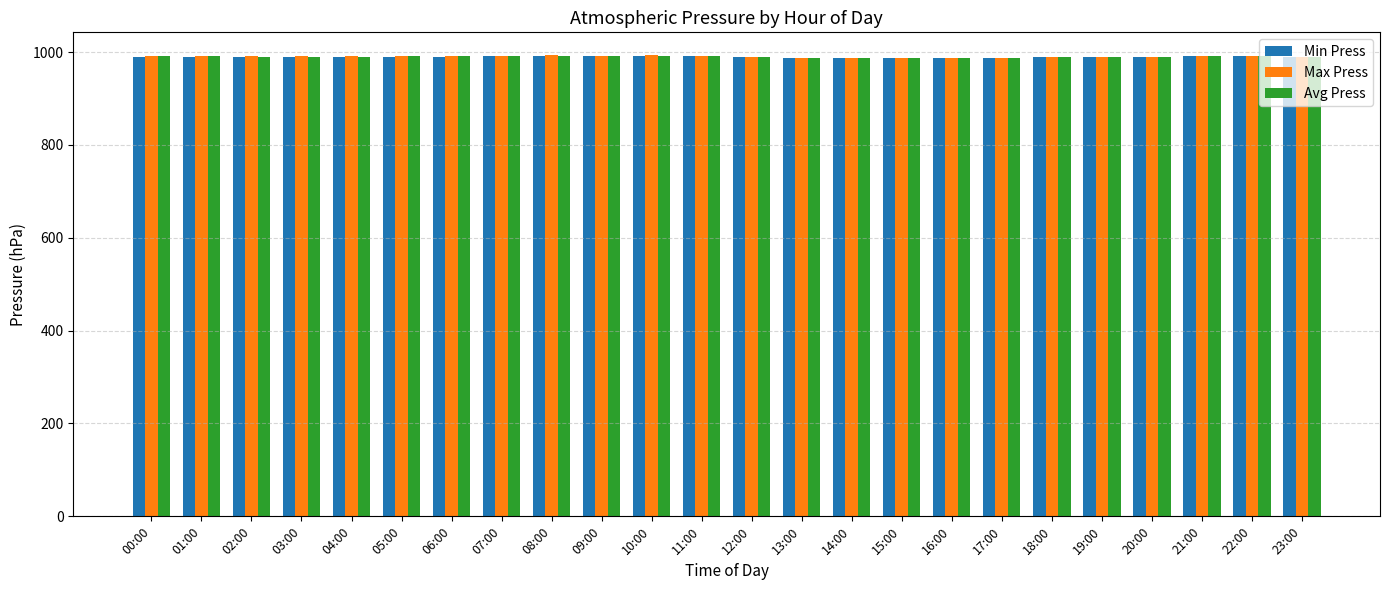

How many bars are there in each group?

3